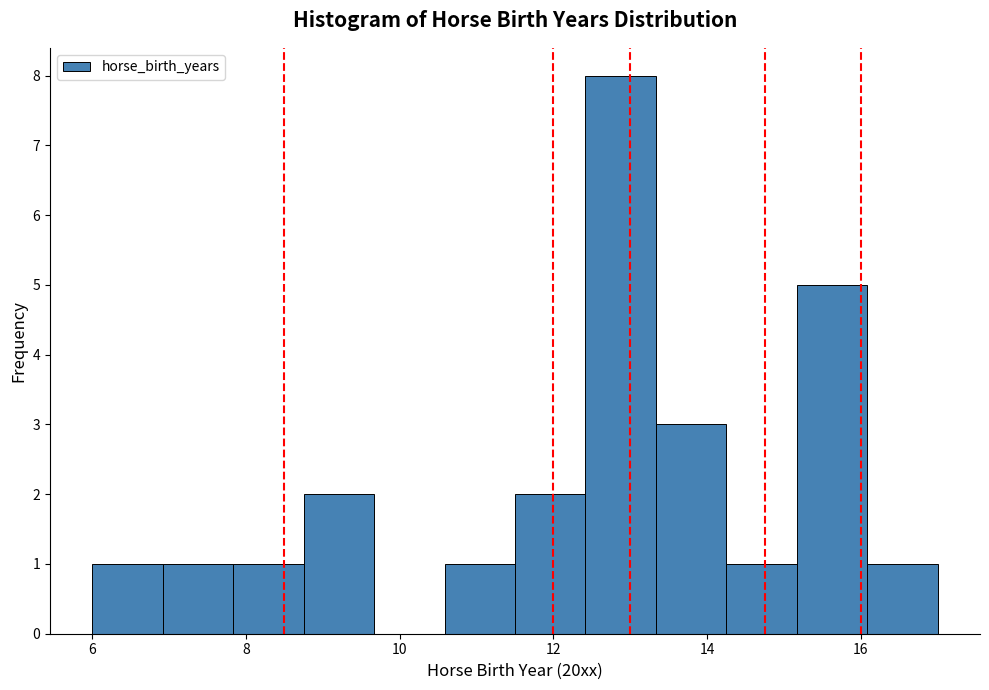

Reading left to right, list every bar in this chart as the range it spans on the x-axis followed by its height. Neither the bar edges nor the heights are printed on the chart, so give them approximately, as read against the axes.

6.0 to 7.0: 1
7.0 to 7.8: 1
7.8 to 8.8: 1
8.8 to 9.6: 2
9.6 to 10.6: 0
10.6 to 11.6: 1
11.6 to 12.4: 2
12.4 to 13.4: 8
13.4 to 14.2: 3
14.2 to 15.2: 1
15.2 to 16.0: 5
16.0 to 17.0: 1